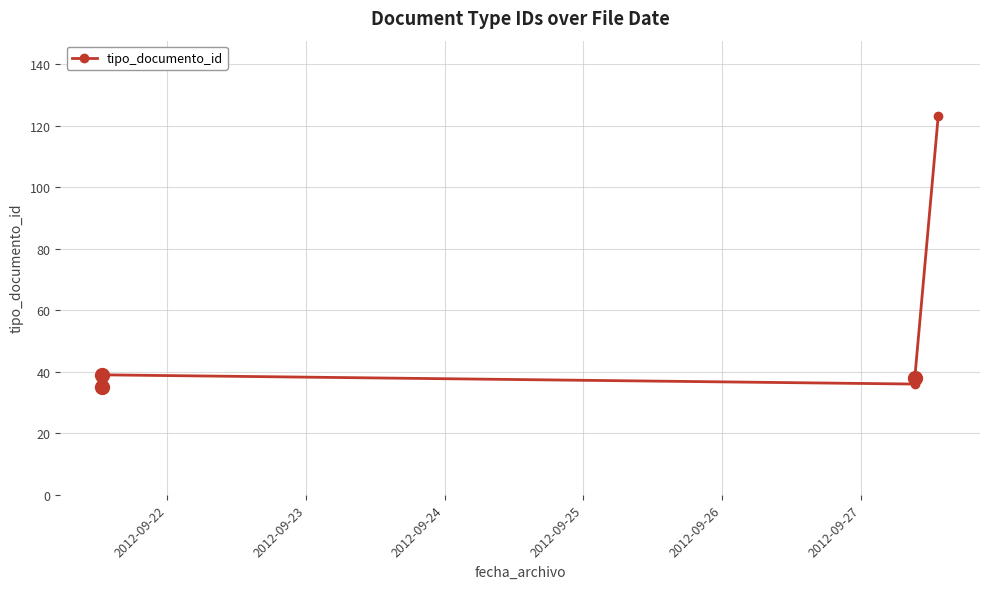

True or false: the data shows 12 at 2012-09-25.

False